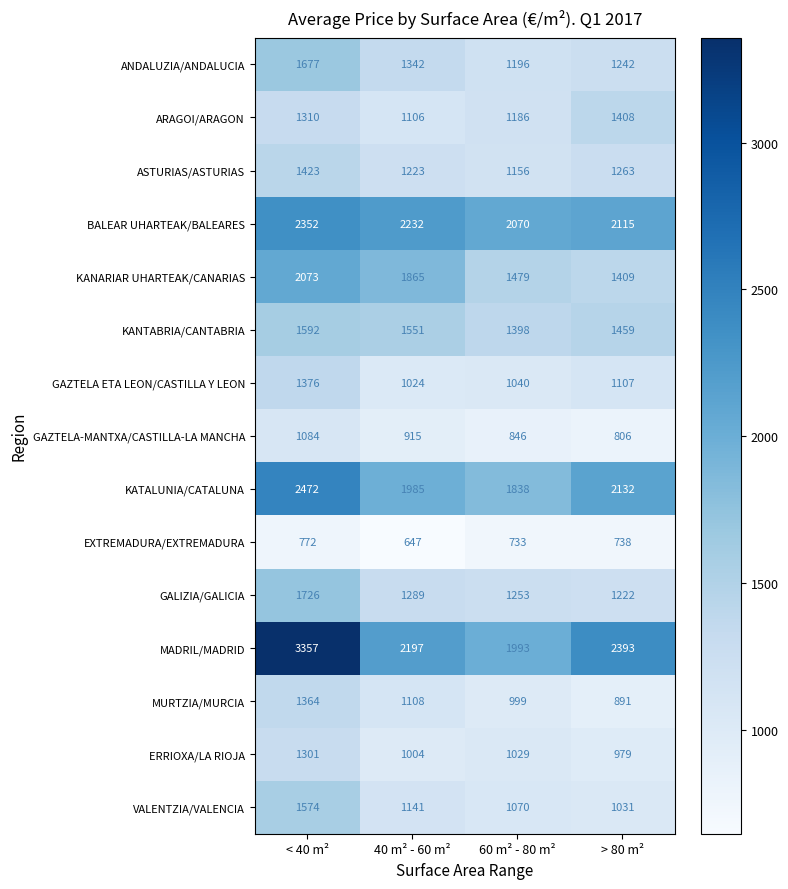

What is the difference between the maximum and minimum values in the GALIZIA/GALICIA series?

504